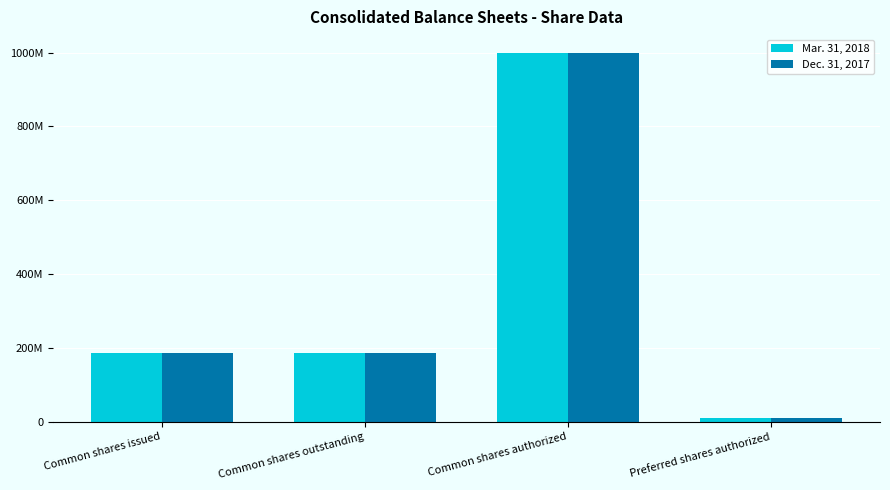

At which label does Mar. 31, 2018 first exceed 187405210?

Common shares authorized